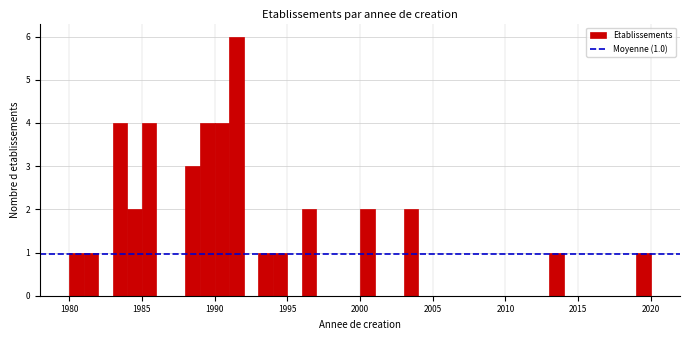

Read against the x-axis, roughly where is the centre of the tallest bar?

1991.5